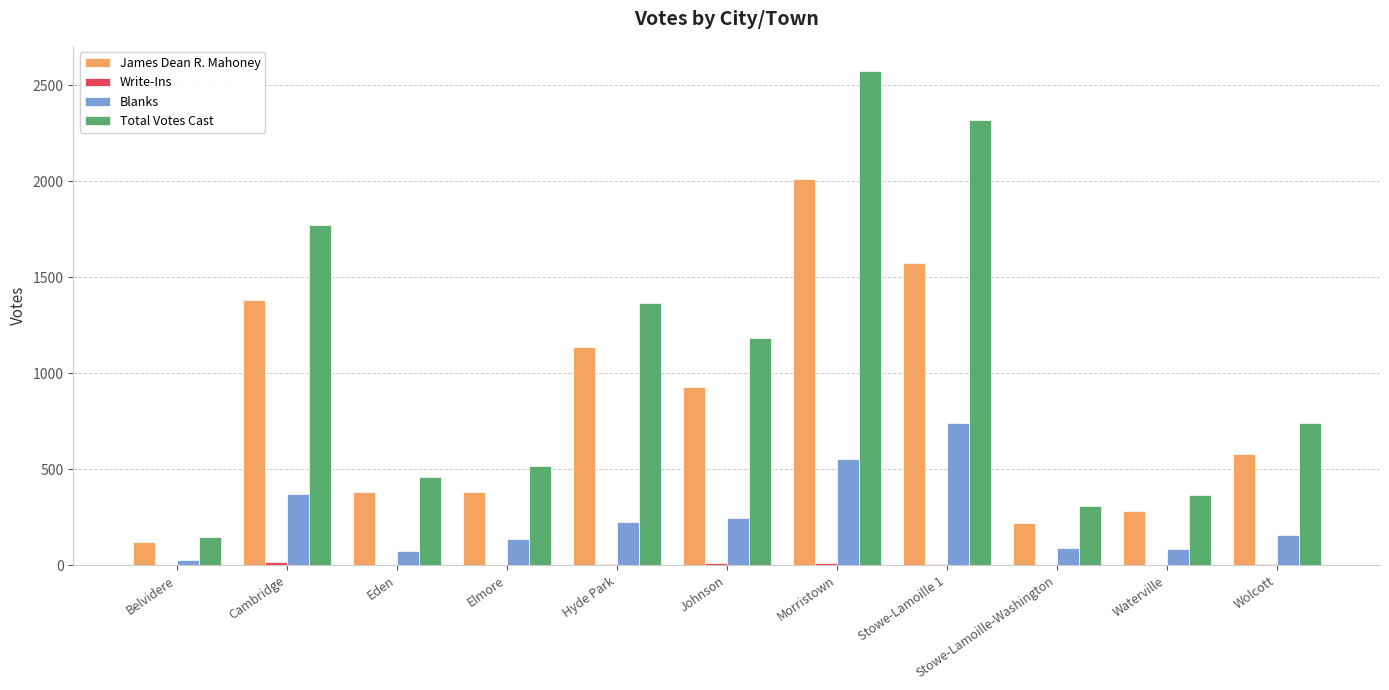

Which series has the largest total across all categories?

Total Votes Cast